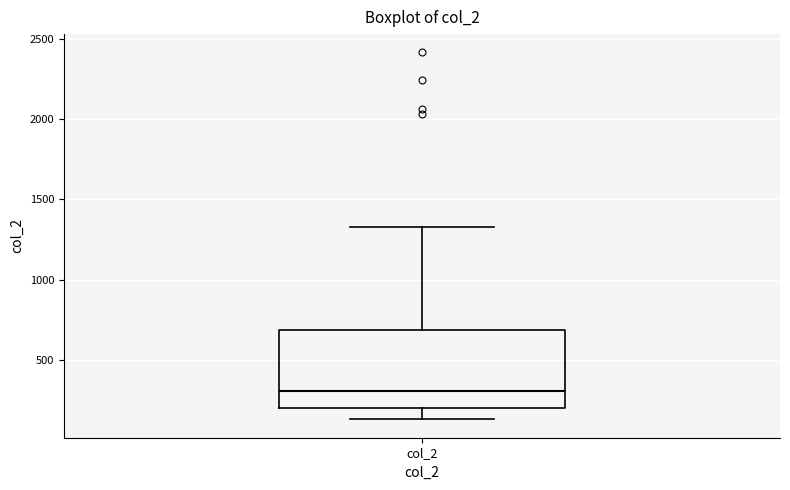

Where is the upper edge of the box for col_2 on the y-axis? The values are not printed on the chart, so give them approximately, as read against the axis.

700